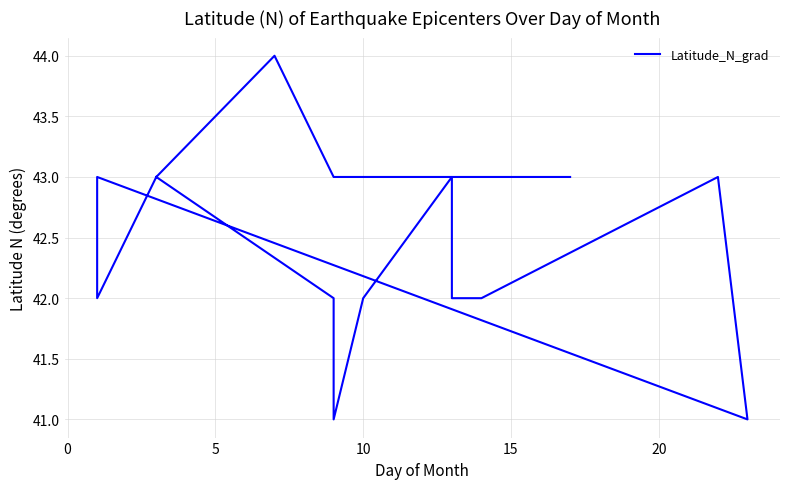

What is the greatest value displayed?

44